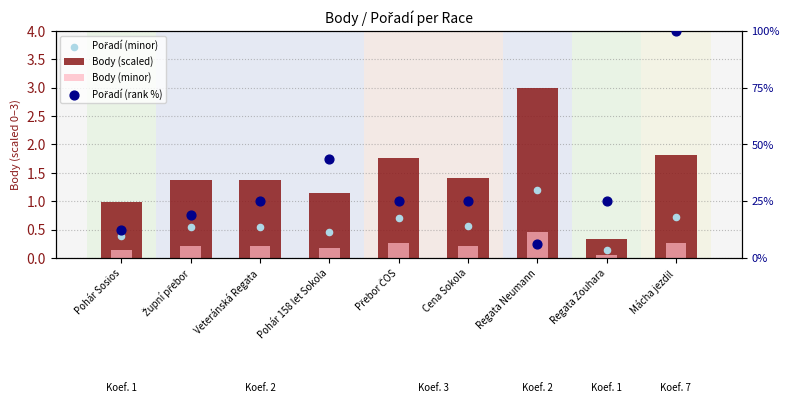

Which series has the largest total across all categories?

Body (scaled)